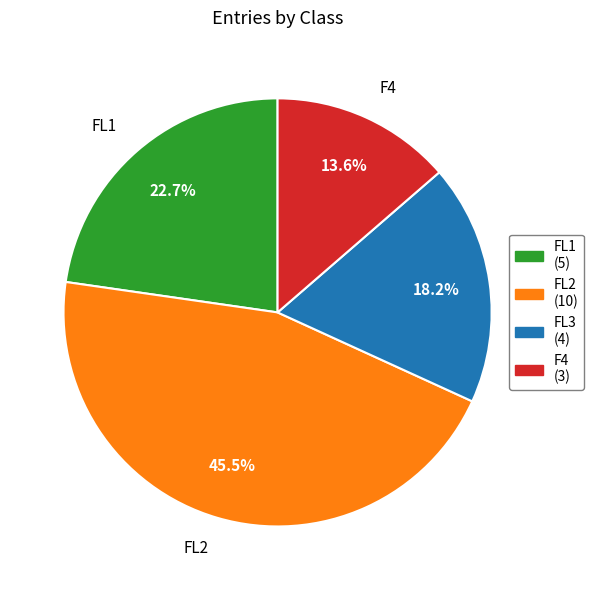

To the nearest percent, what percentage of the pie is F4?

14%